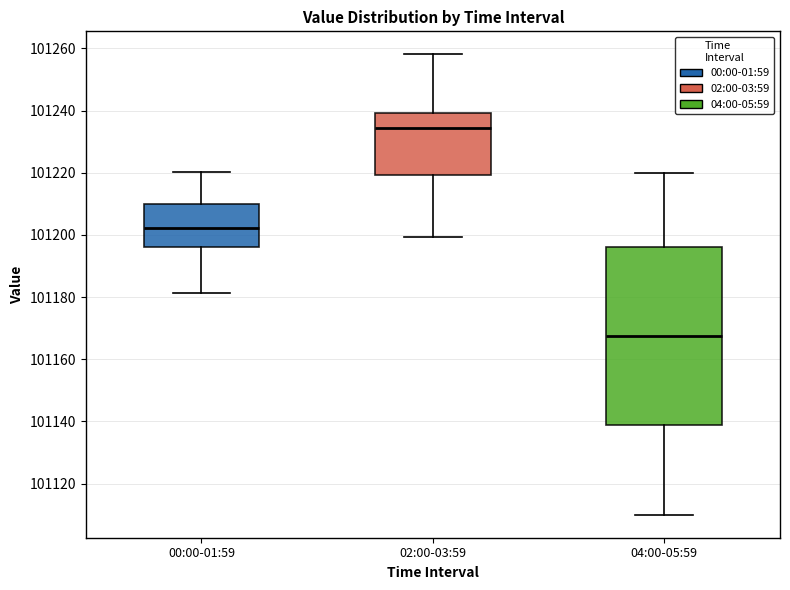

Which box is the tallest, from its lower edge to its upper edge?

04:00-05:59